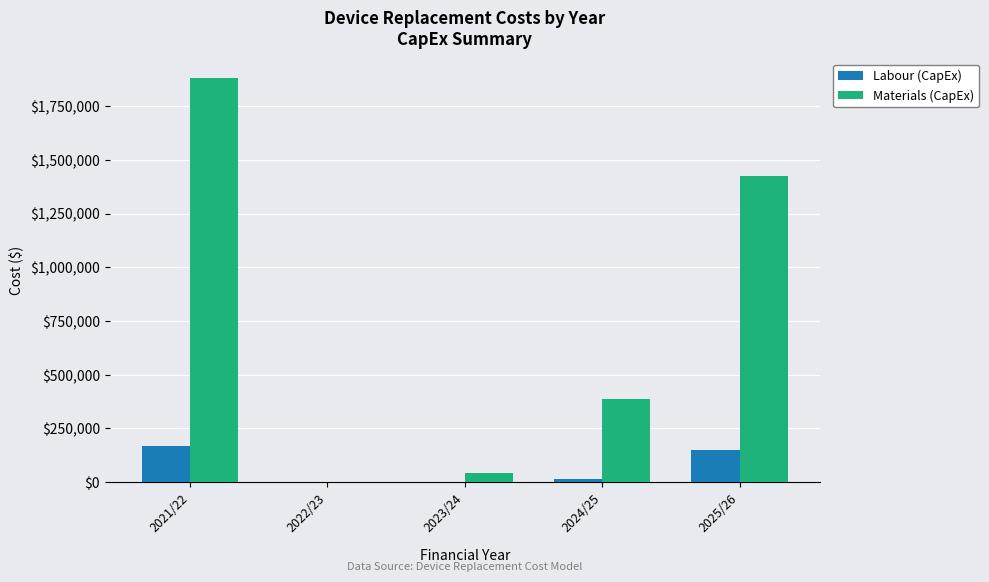

Are the bars horizontal?

No